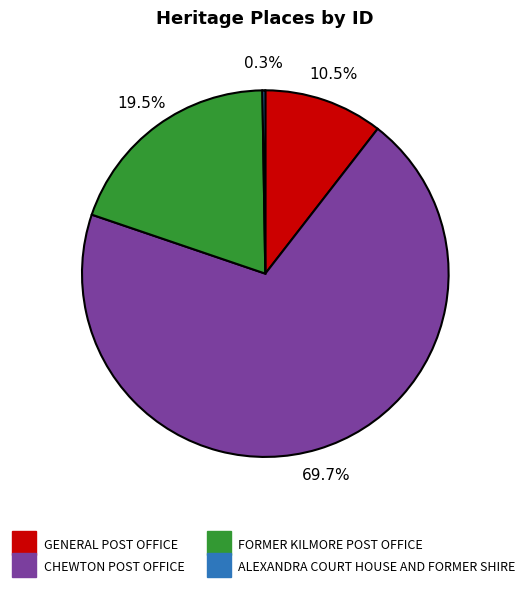

Between CHEWTON POST OFFICE and GENERAL POST OFFICE, which is larger?

CHEWTON POST OFFICE